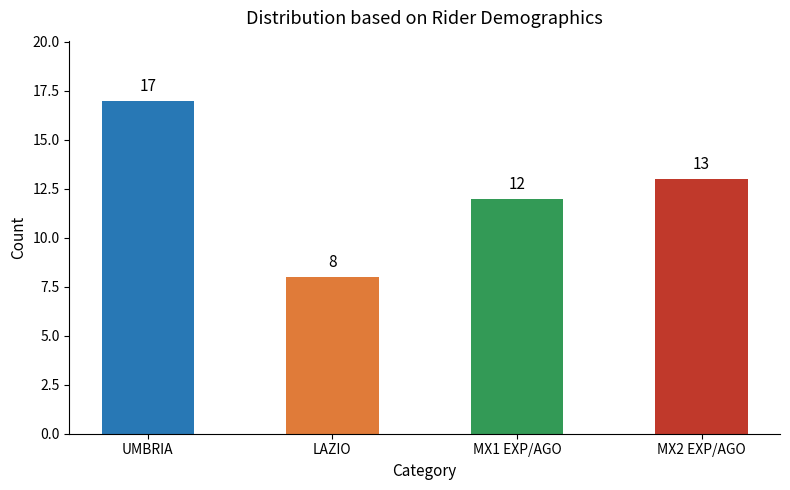

Reading left to right, transcribe all the data shown in this chart.

17	8	12	13